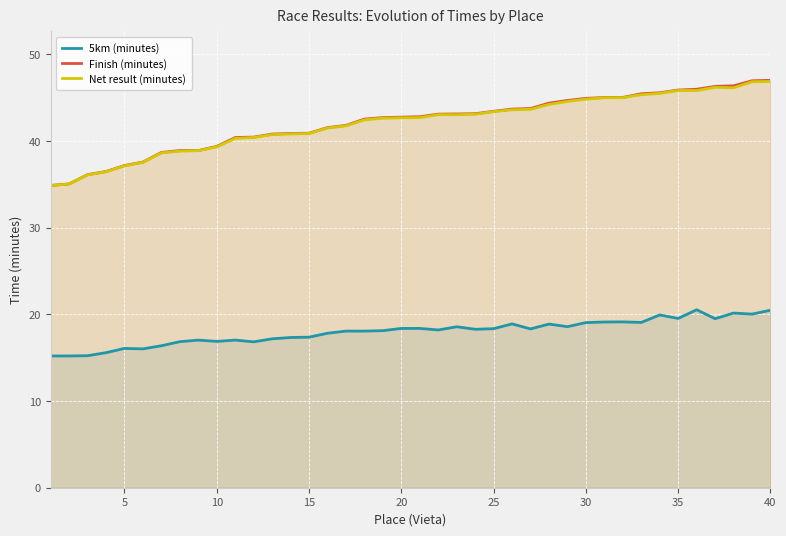

What are all the series names shown in the legend?

5km (minutes), Finish (minutes), Net result (minutes)